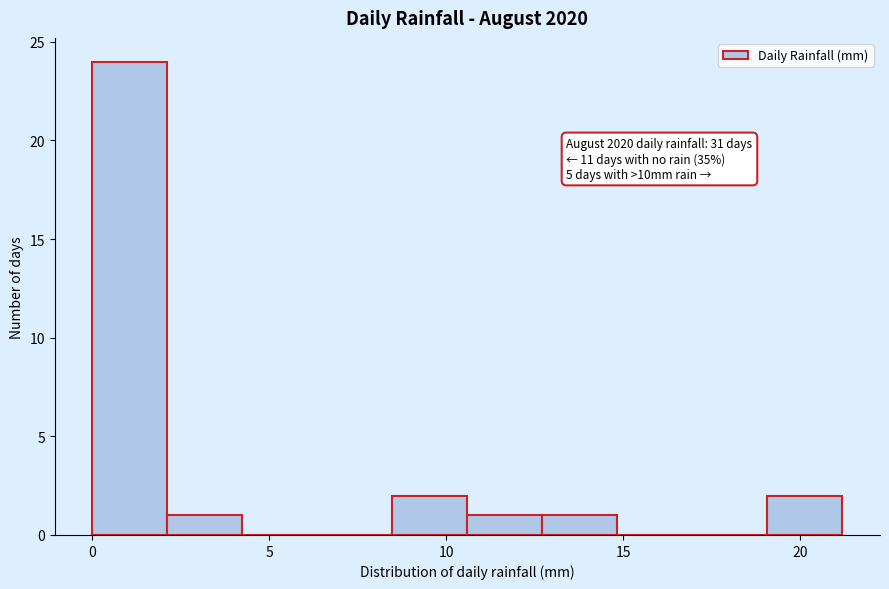

Which range on the x-axis has the tallest bar?

0.0 to 2.0